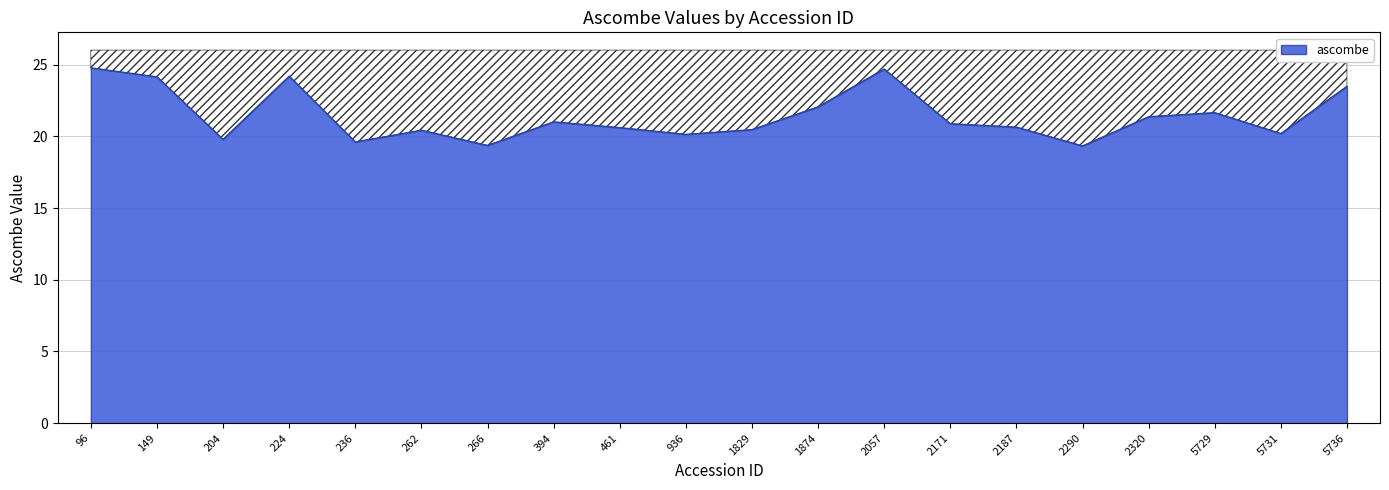

The value at 204 is 19.8. True or false?

True